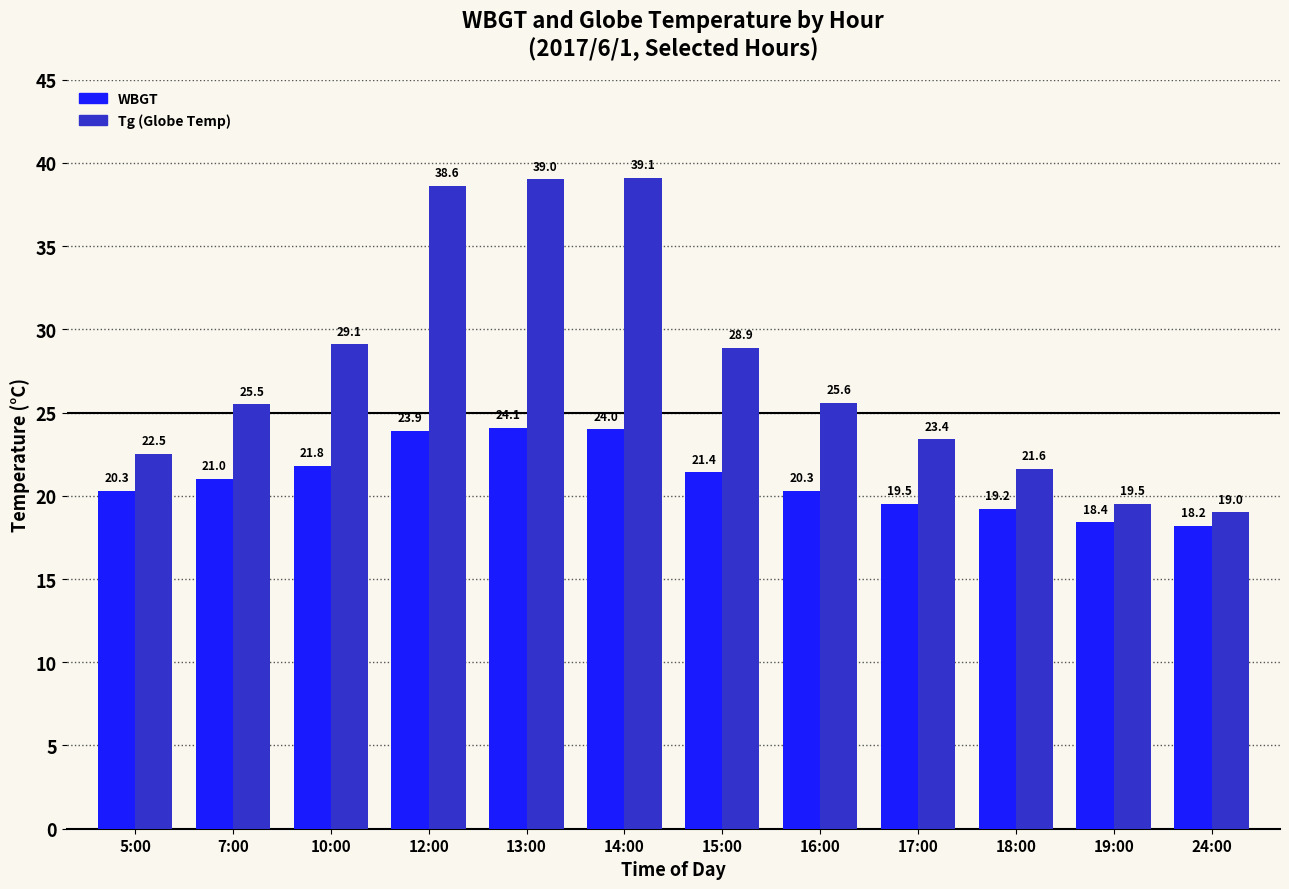

Reading left to right, list all the values displayed in this chart.

WBGT: 5:00=20.3	7:00=21.0	10:00=21.8	12:00=23.9	13:00=24.1	14:00=24.0	15:00=21.4	16:00=20.3	17:00=19.5	18:00=19.2	19:00=18.4	24:00=18.2
Tg: 5:00=22.5	7:00=25.5	10:00=29.1	12:00=38.6	13:00=39.0	14:00=39.1	15:00=28.9	16:00=25.6	17:00=23.4	18:00=21.6	19:00=19.5	24:00=19.0